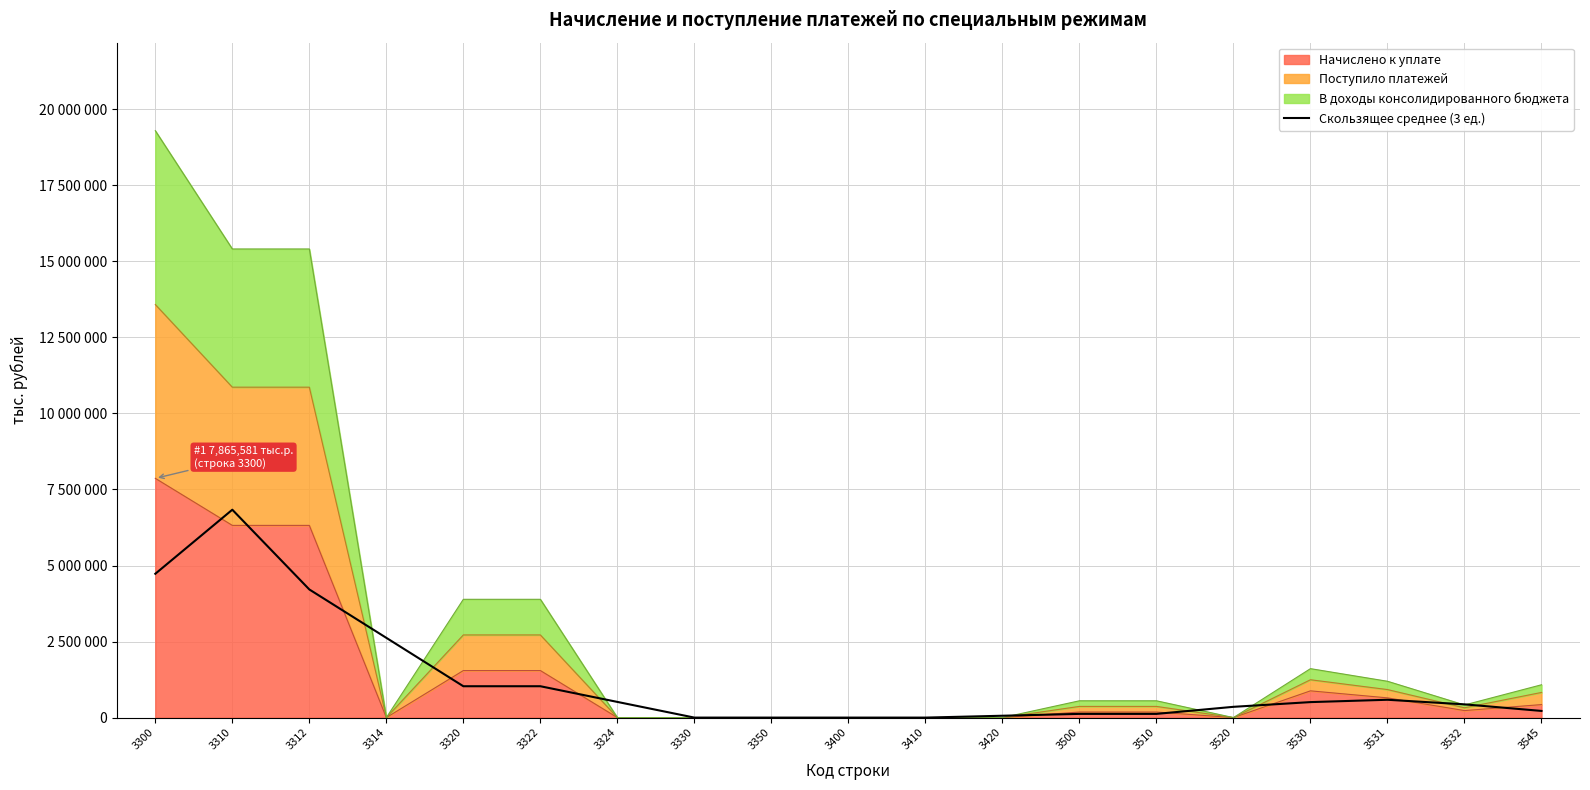

Does the chart display data point markers on the line(s)?

No